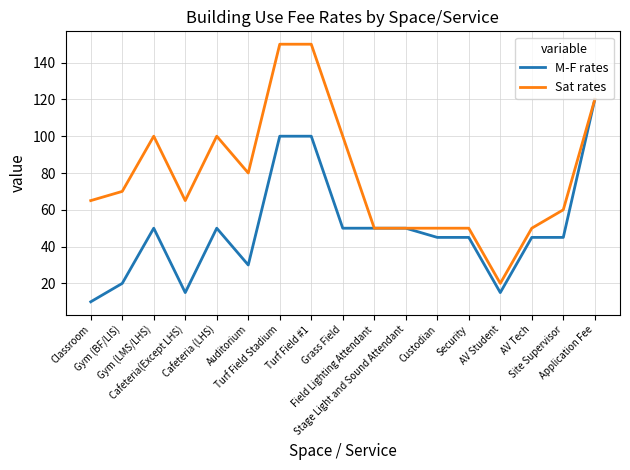

What is the minimum value shown in the chart?

10